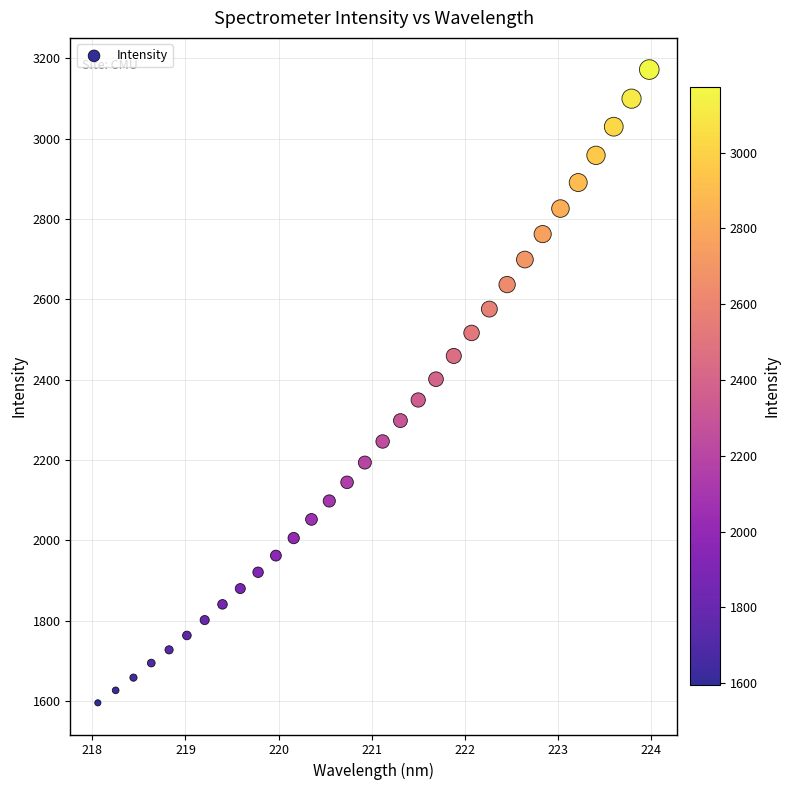

What is the range of Y values (max minus min)?

1577.0